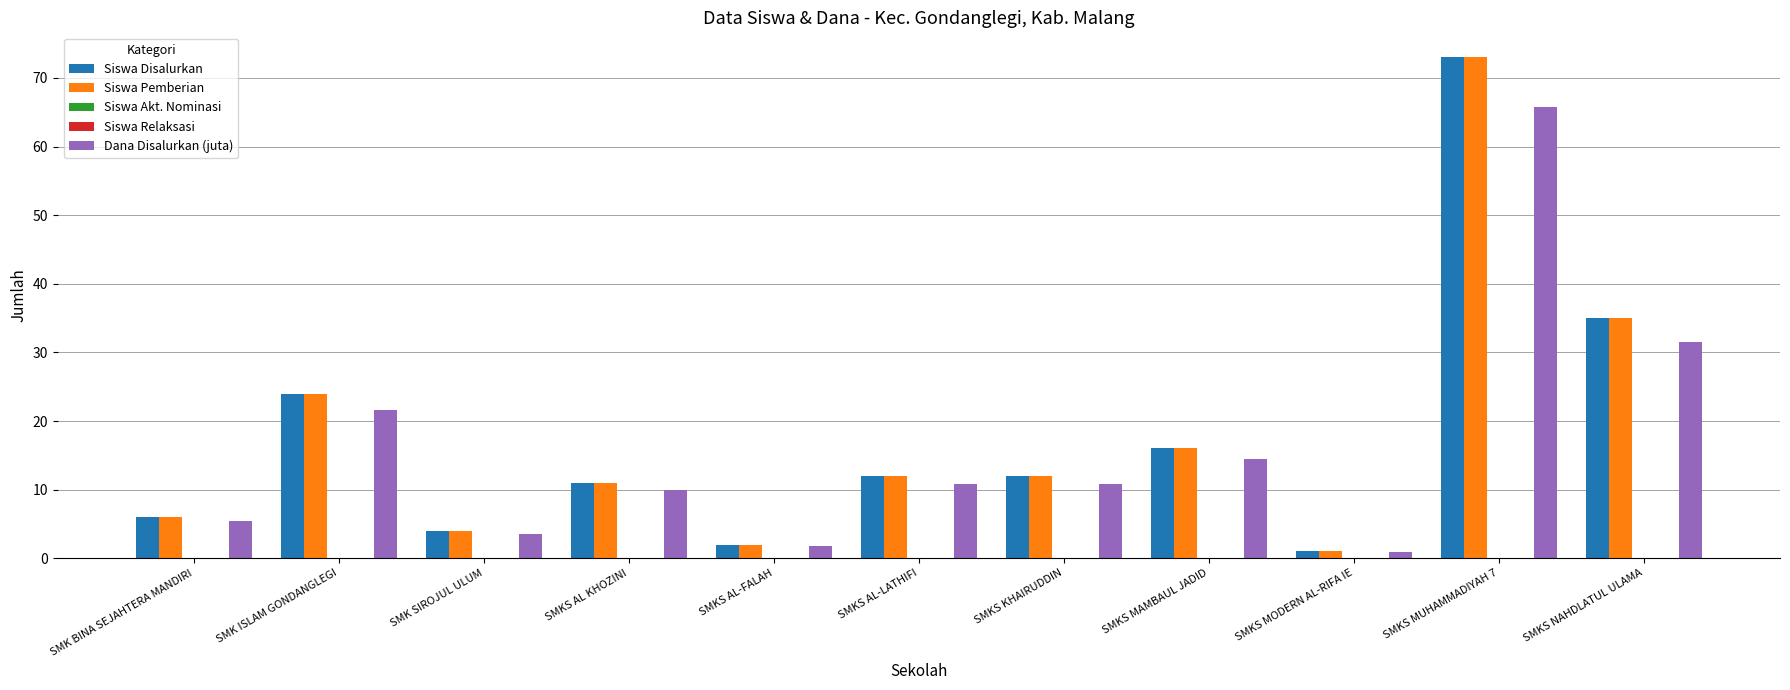

Count the number of data series in this chart.

5